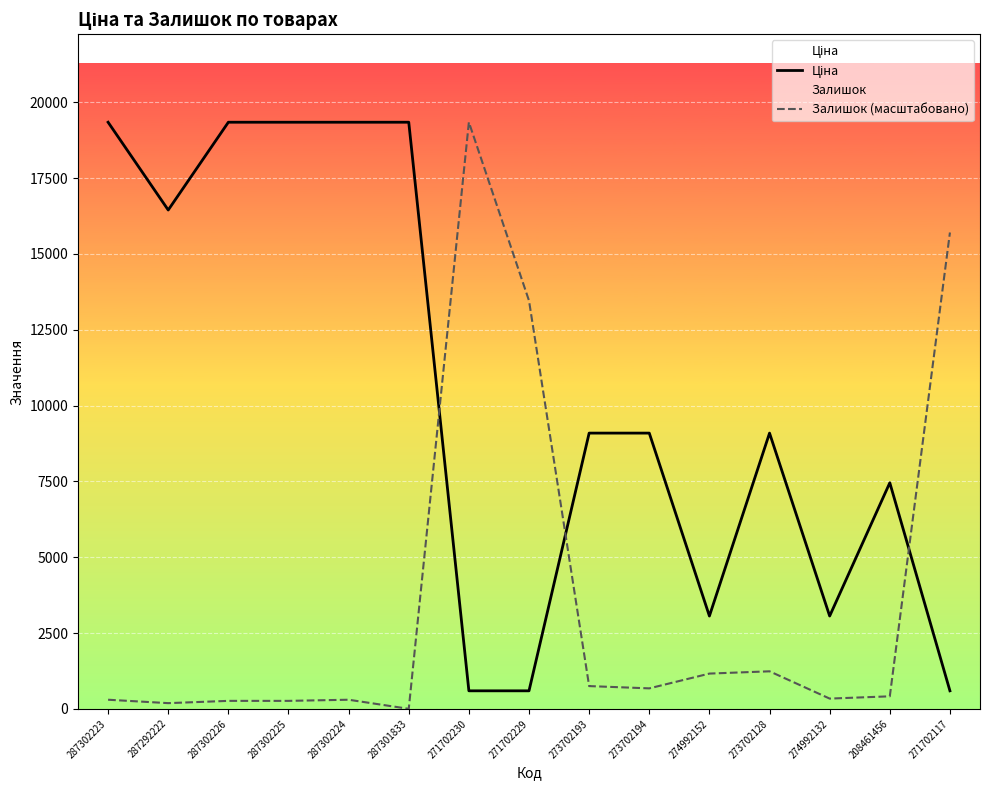

How many distinct data groups are displayed?

2